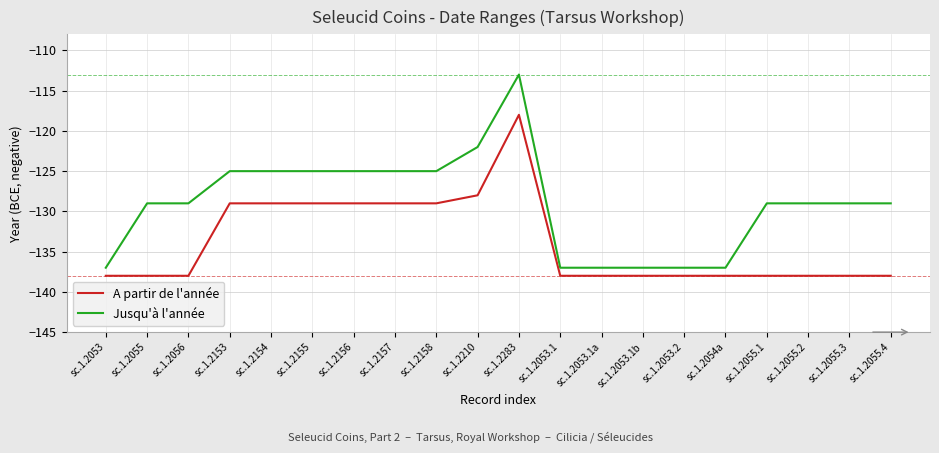

Is this an area chart (filled region under the line)?

No